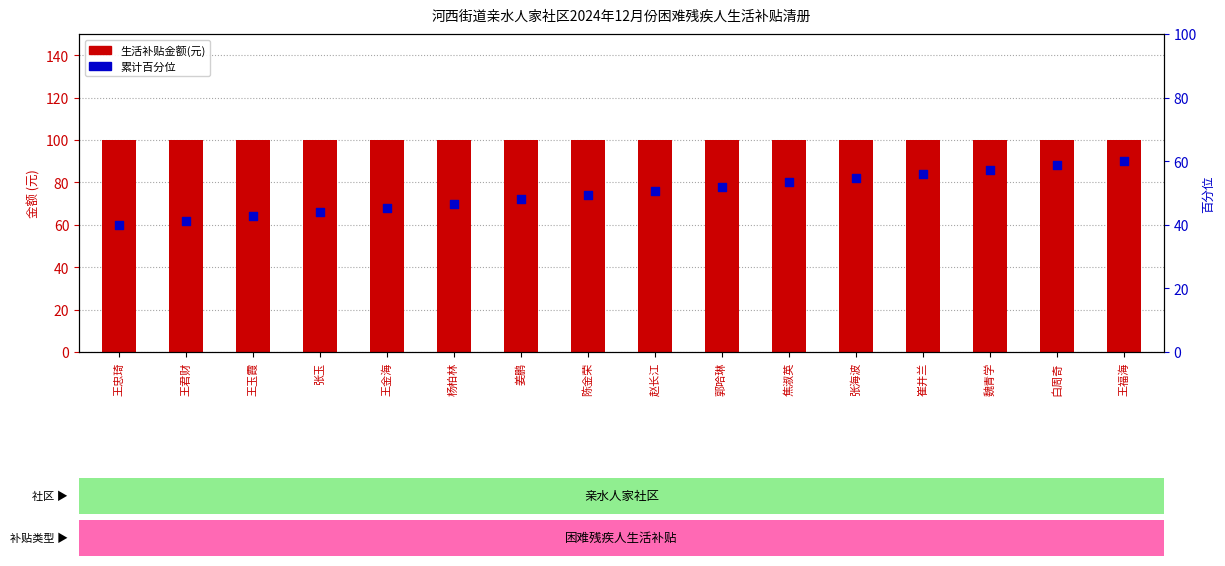

Is the value of 生活补贴金额(元) at 杨柏林 greater than the value of 累计百分位 at 杨柏林?

Yes